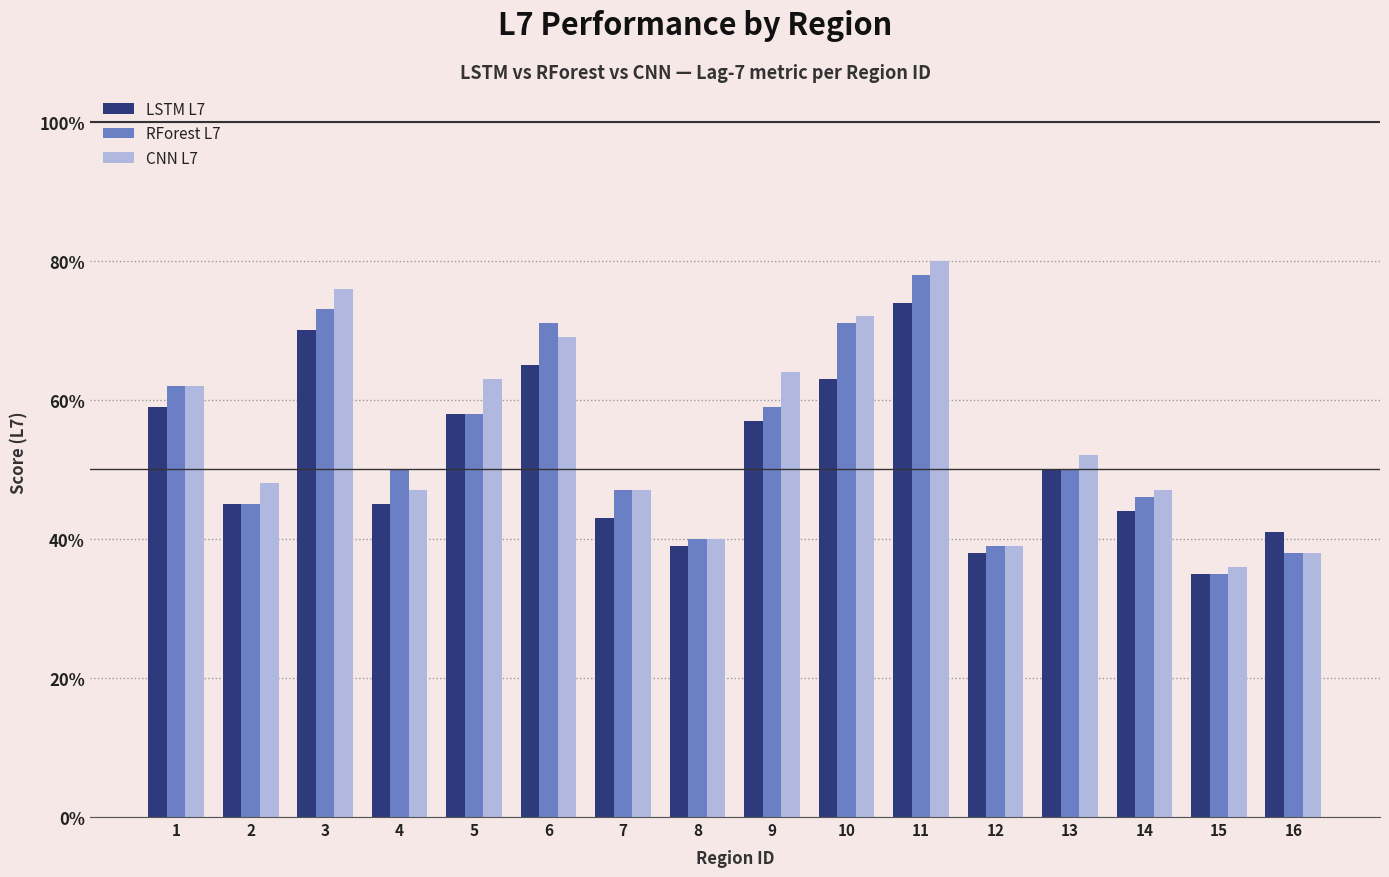

Does the chart contain stacked bars?

No